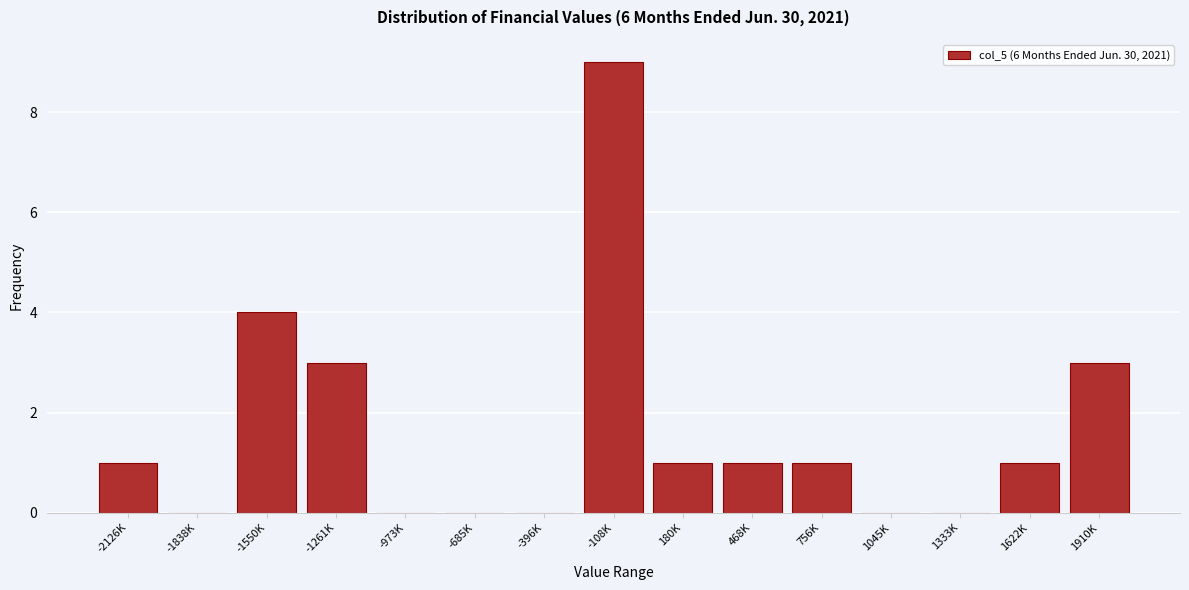

Reading right to left, extract all data points from this chart.

1910K=3	1622K=1	1333K=0	1045K=0	756K=1	468K=1	180K=1	-108K=9	-396K=0	-685K=0	-973K=0	-1261K=3	-1550K=4	-1838K=0	-2126K=1